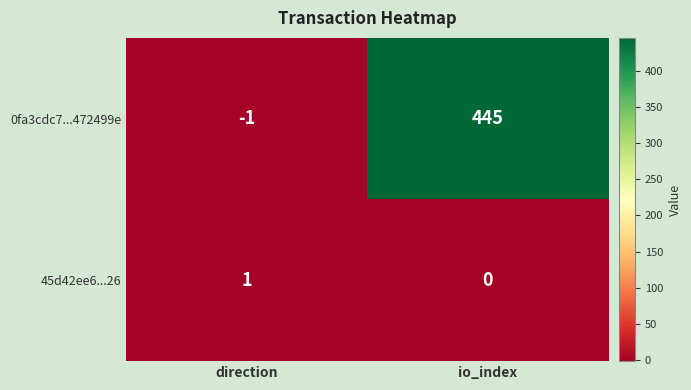

At which category is the sum across all series the highest?

io_index